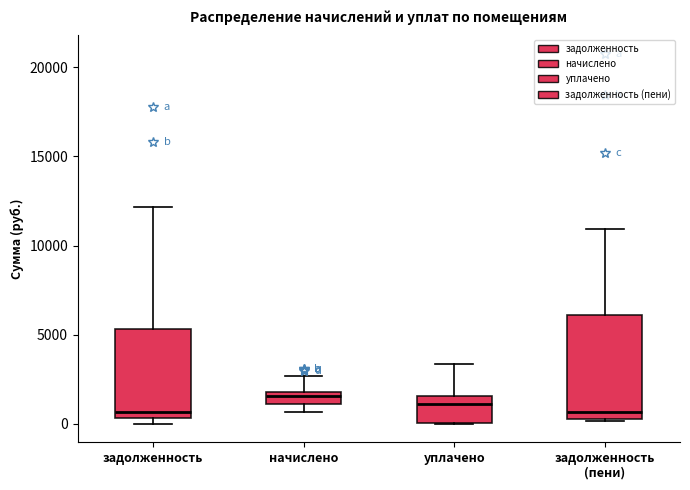

Which box is the tallest, from its lower edge to its upper edge?

задолженность (пени)